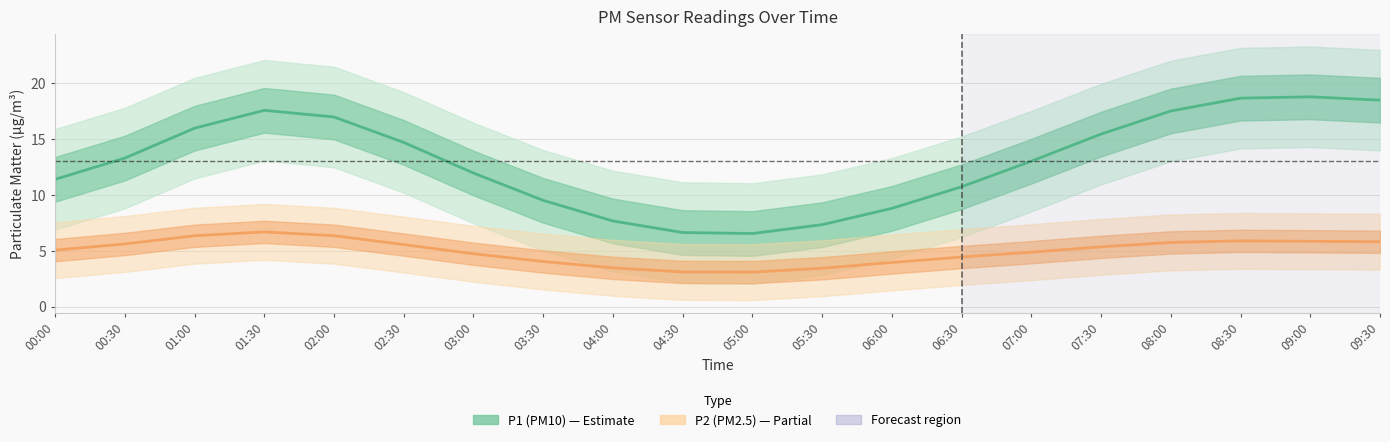

Where is P1 (PM10) nearest to the value 12?

03:00